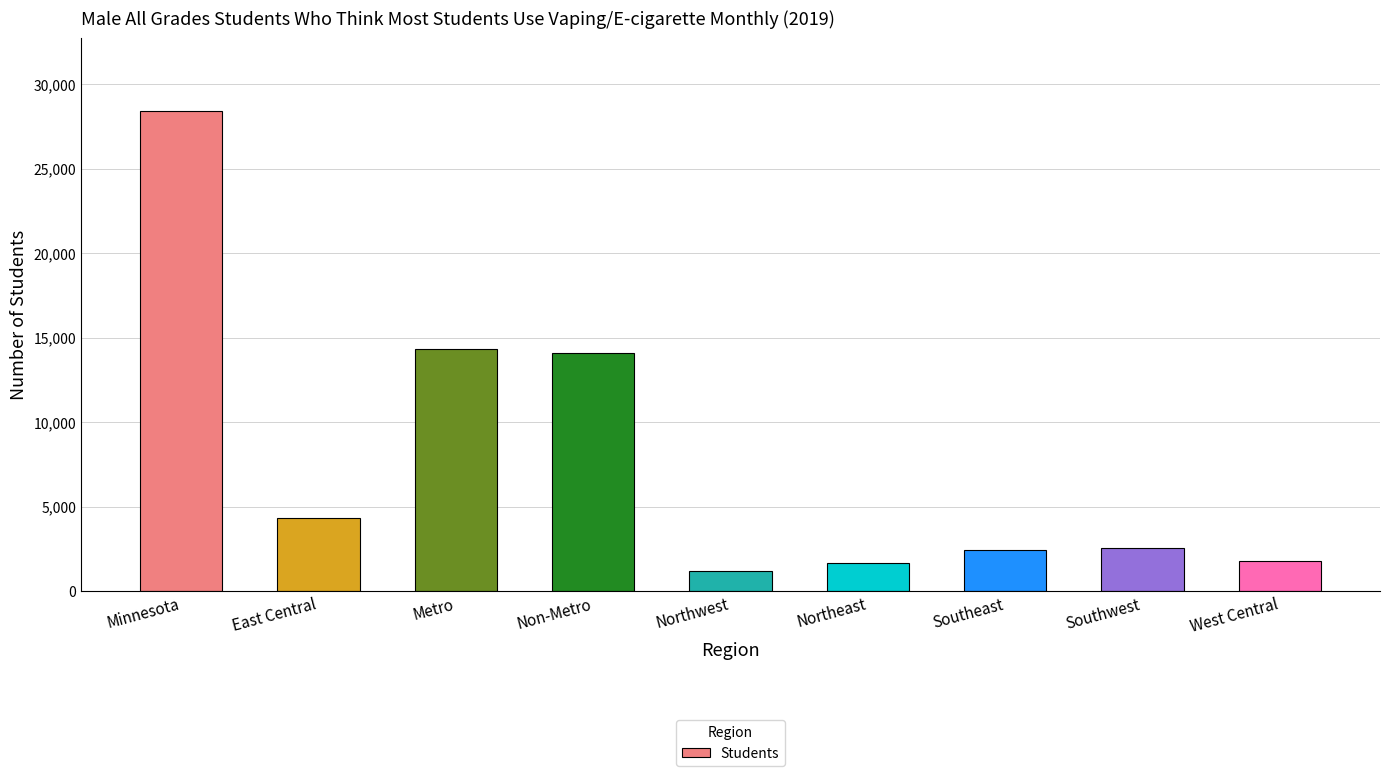

How many bars are there in total?

9